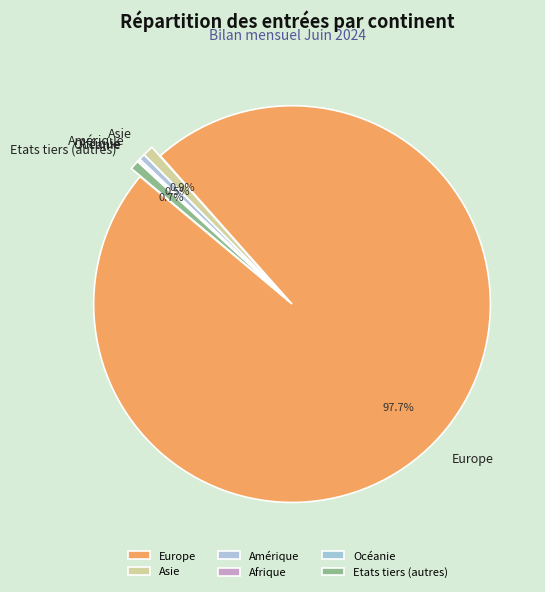

Which category has the biggest portion of the pie?

Europe